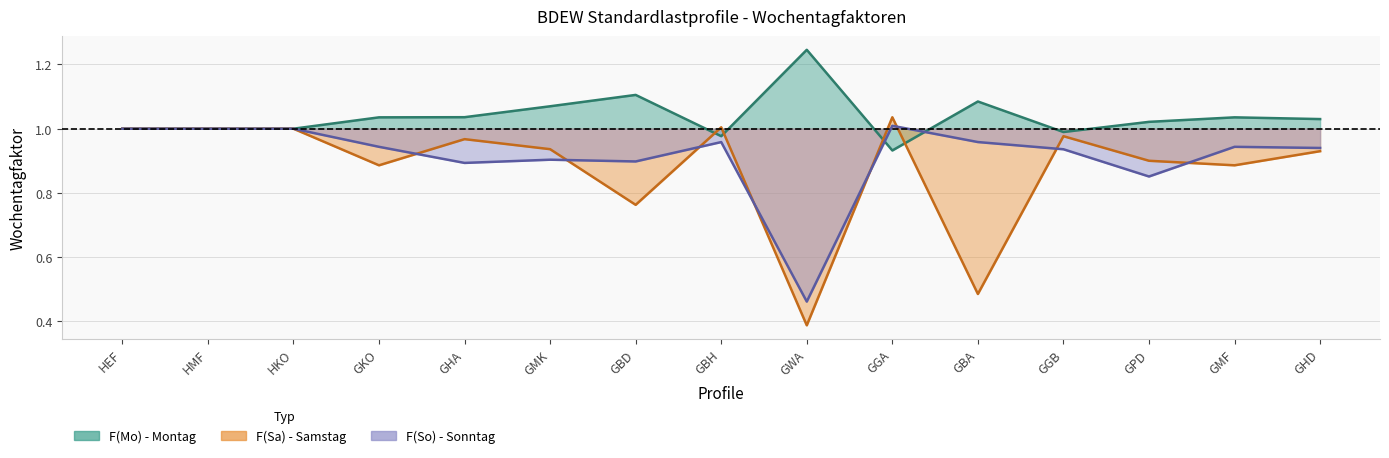

Which series has the widest spread of values?

F(Sa)